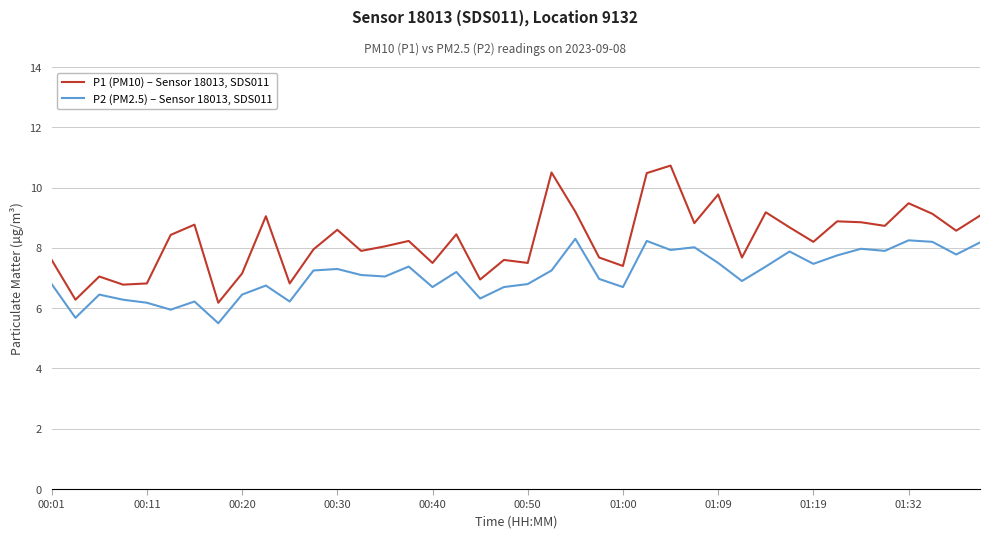

At how many categories does at least one series exceed 6?

40